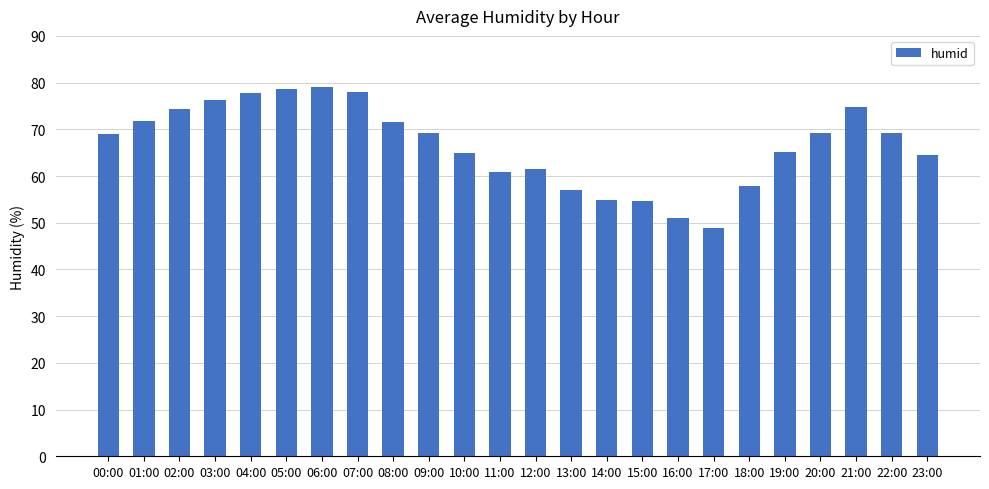

What is the sum of the values at 05:00 and 23:00?

143.1